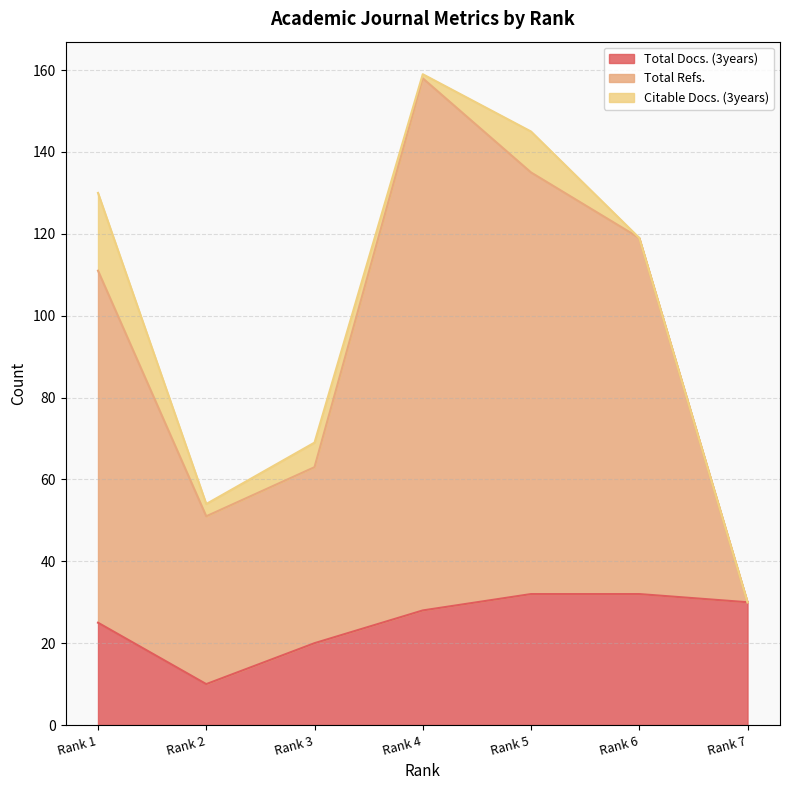

Read the Total Refs. value at Rank 5.

135